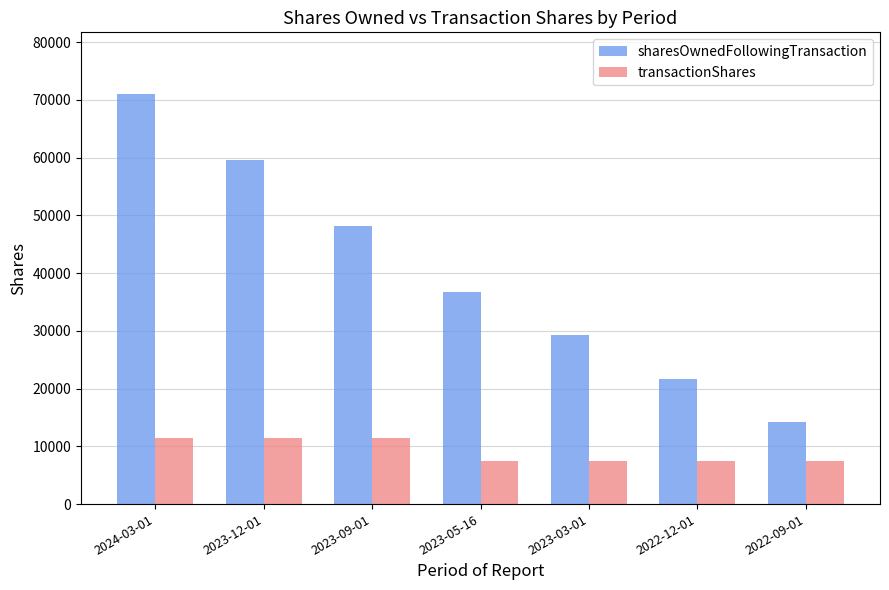

Is it true that transactionShares equals 3036 at 2022-12-01?

False